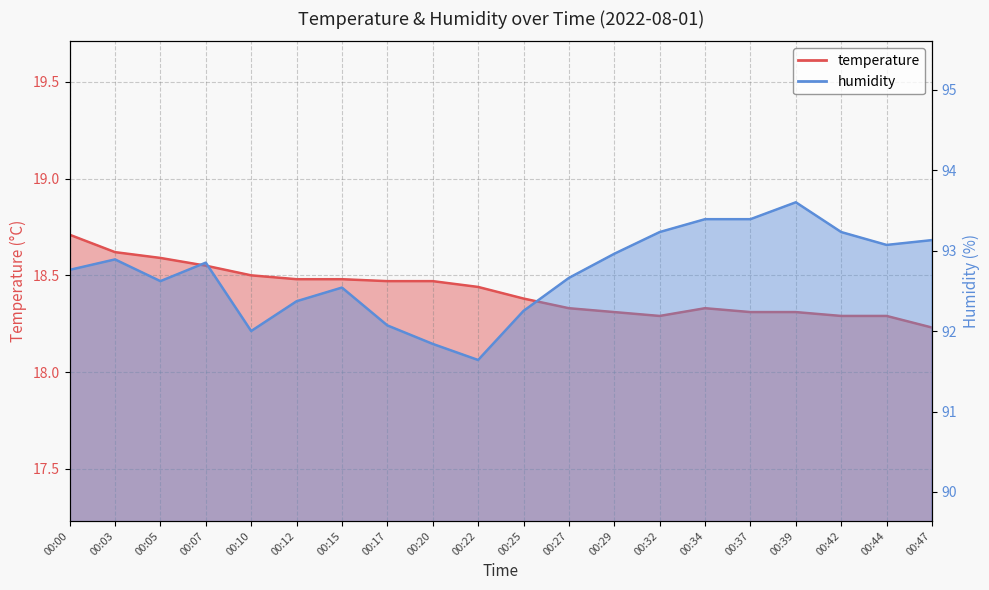

Which category has the lowest value in the humidity series?

00:22